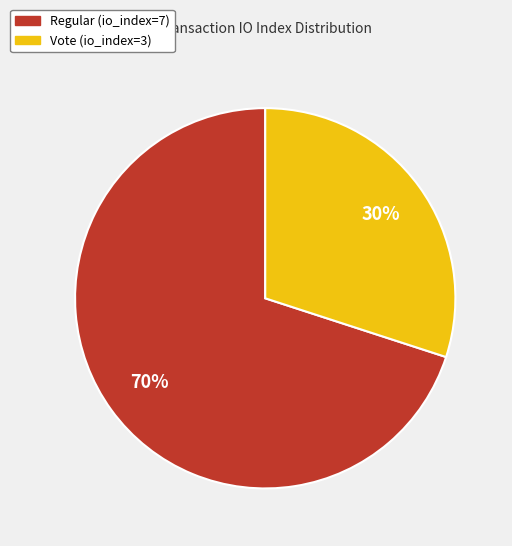

Which category accounts for the majority?

Regular (io_index=7)